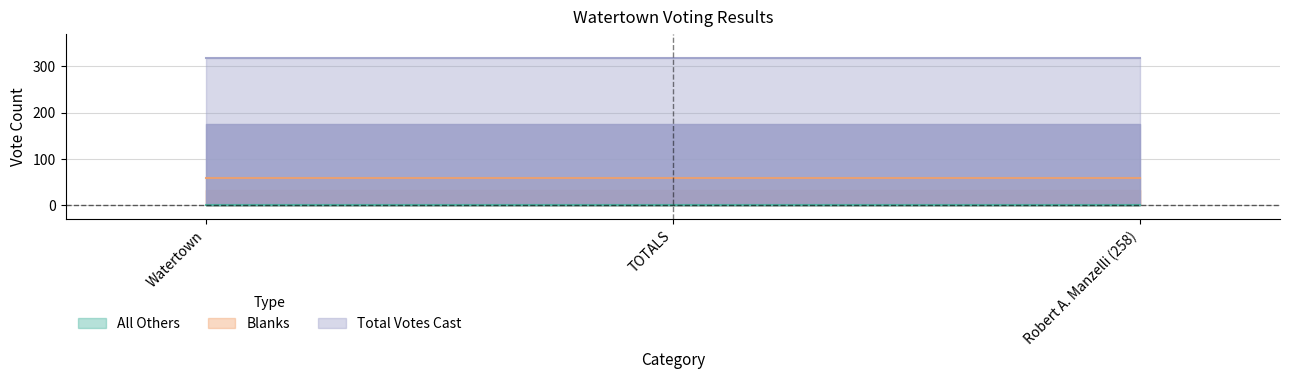

At which category does the chart reach its peak across all series?

Watertown